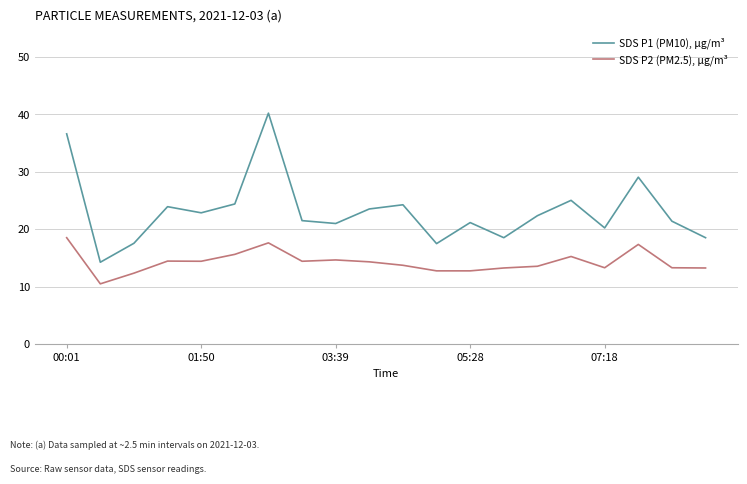

Which series has the largest range (max minus min)?

SDS P1 (PM10), µg/m³